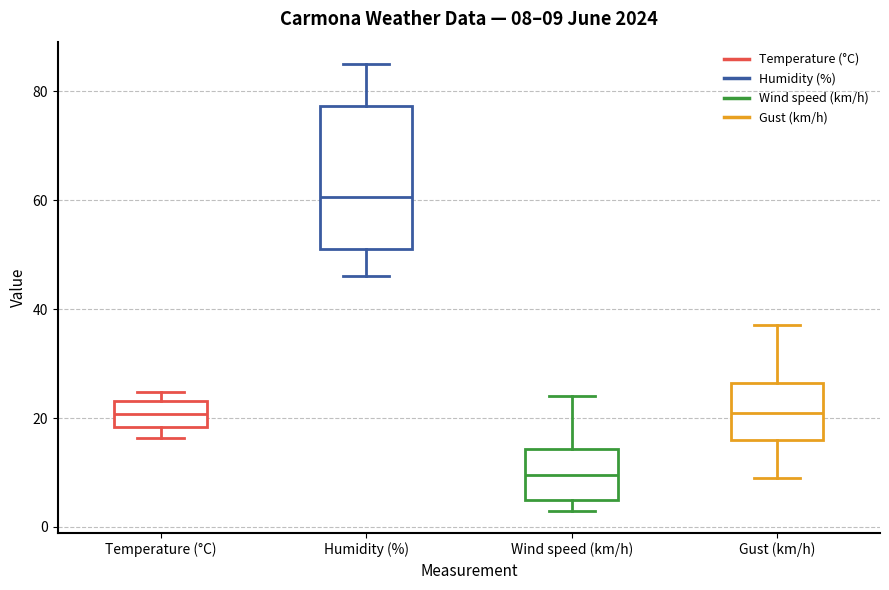

Which box has the lowest median line?

Wind speed (km/h)